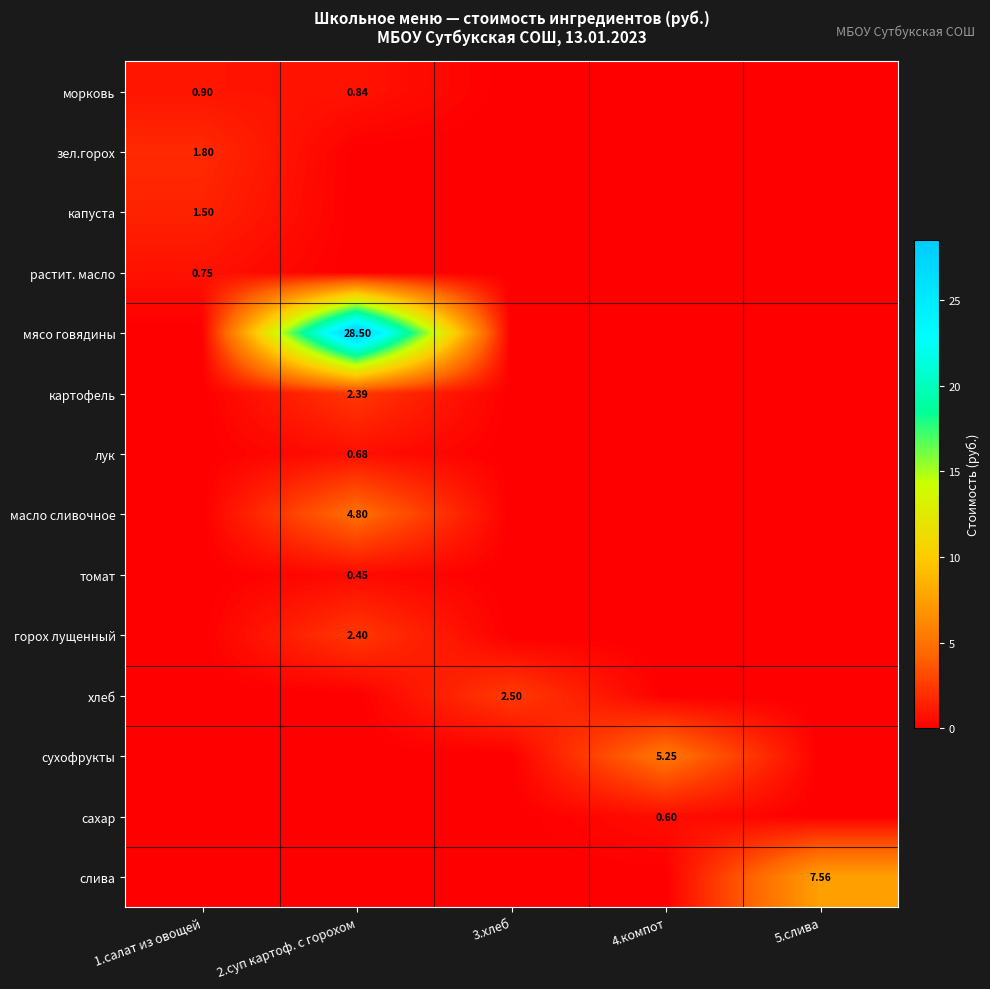

The томат series shows -0.1 at 3.хлеб. True or false?

False